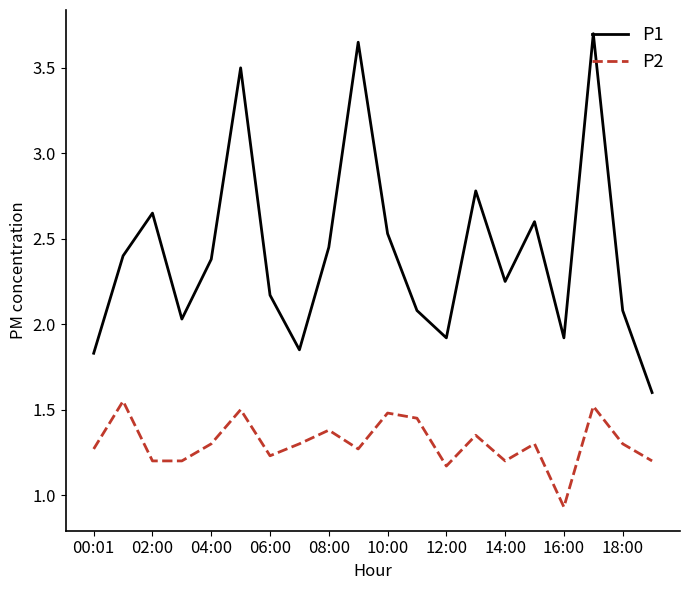

How many distinct data groups are displayed?

2